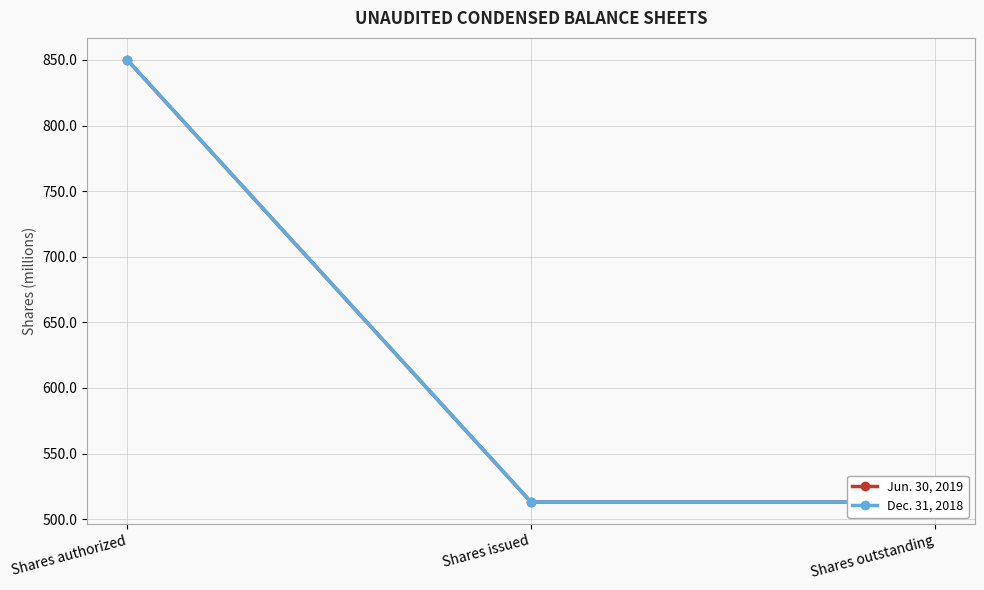

What is the difference between the Jun. 30, 2019 values at Shares issued and Shares authorized?

336.9